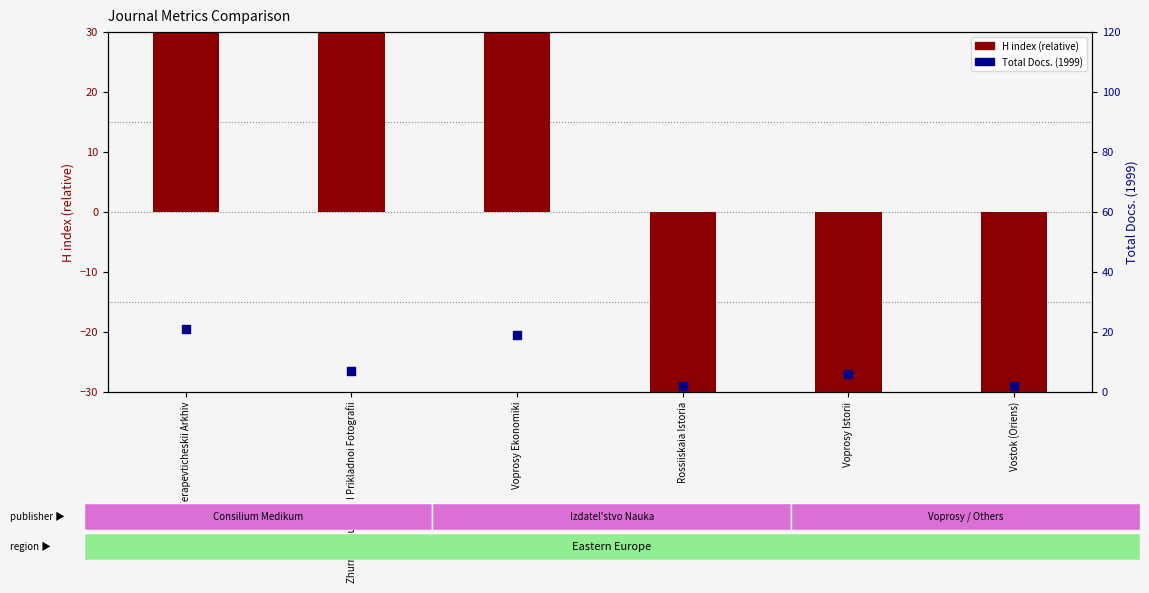

What is the total value across all series at Vostok (Oriens)?

-50